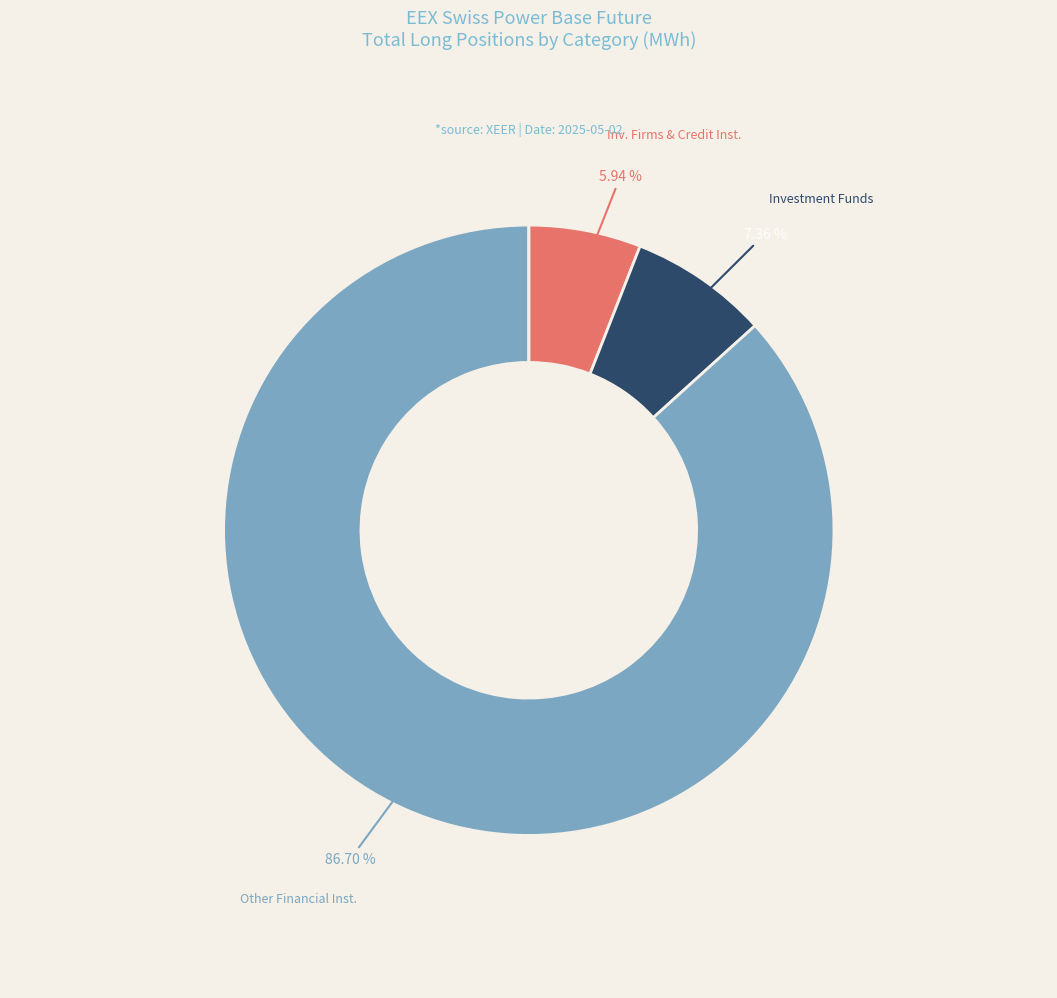

To the nearest percent, what is the average slice percentage?

25%